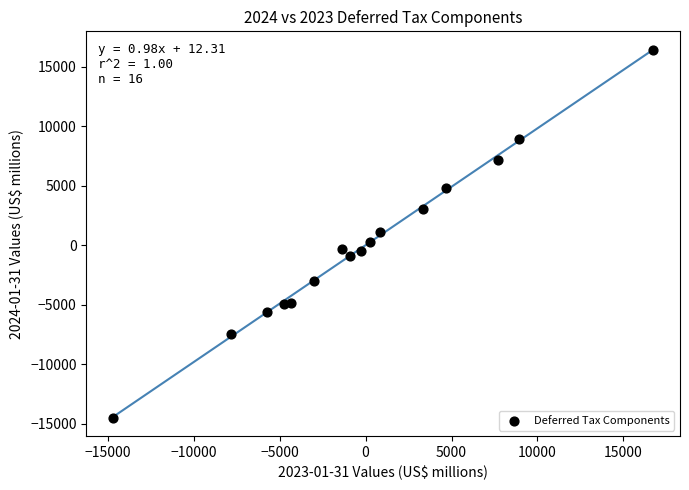

What is the range of Y values (max minus min)?

30890